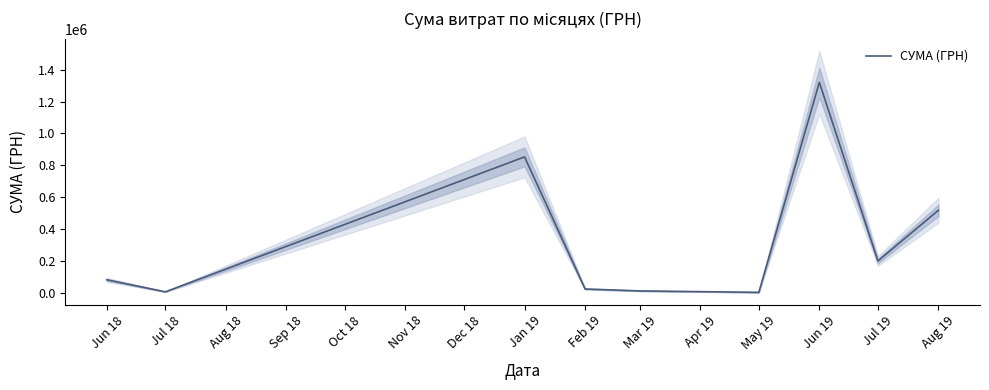

What is the maximum value shown in the chart?

1320910.0